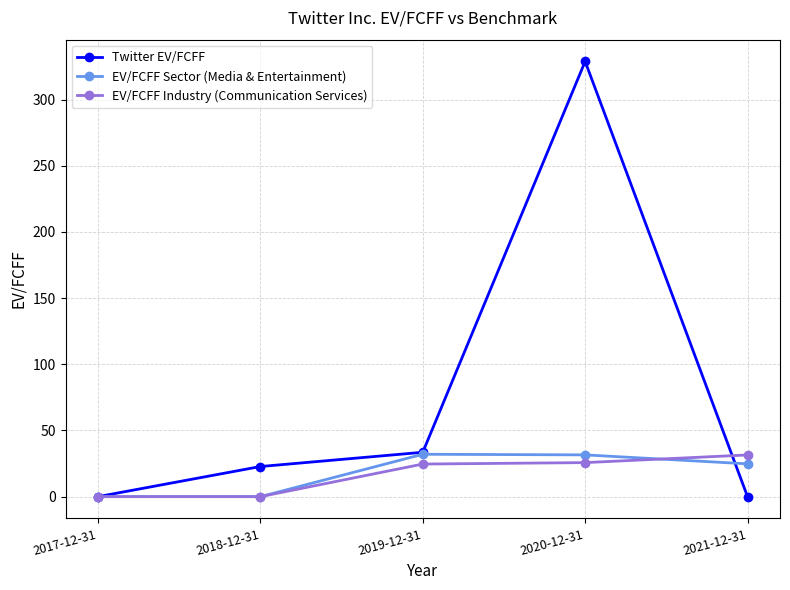

True or false: Twitter EV/FCFF has a value of 187.2 at 2021-12-31.

False